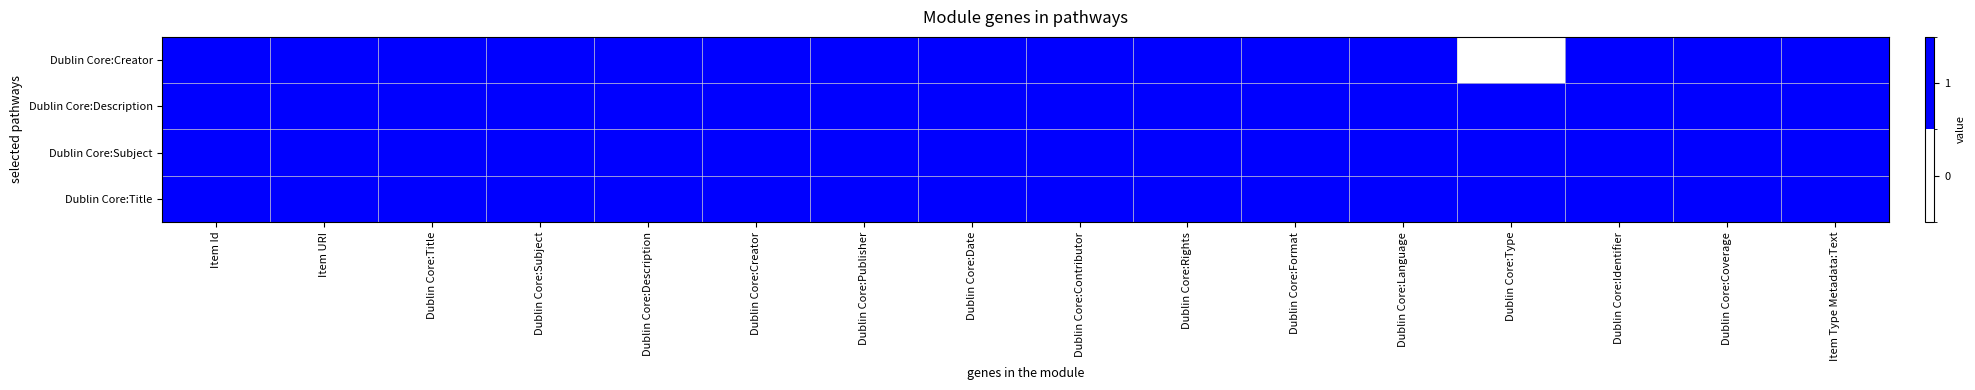

List the series in order of their peak value, highest first.

Dublin Core:Title, Dublin Core:Subject, Dublin Core:Description, Dublin Core:Creator